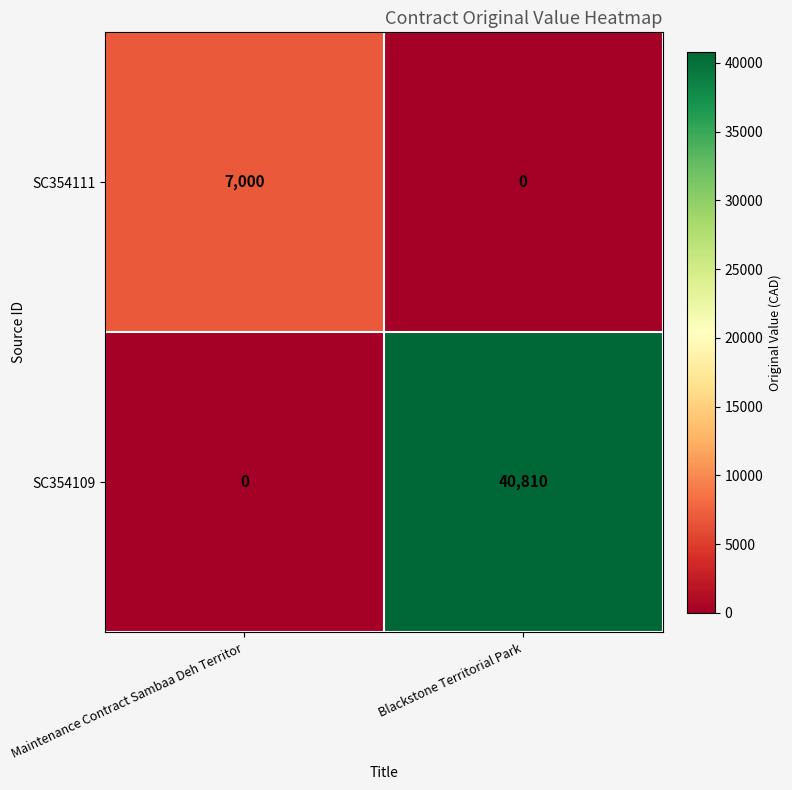

What is the difference between the highest and lowest values at Maintenance Contract Sambaa Deh Territor?

7000